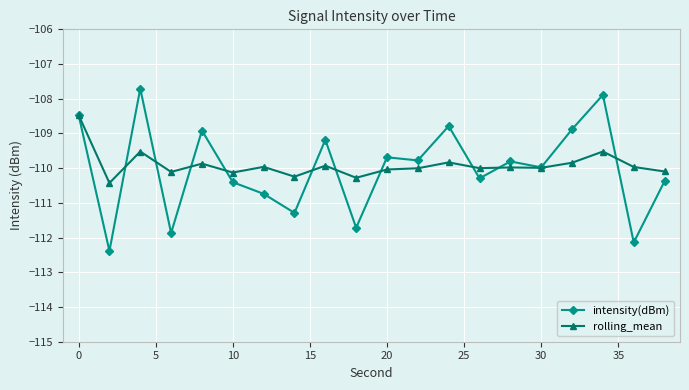

What is the value of the rolling_mean point at the 4th from the left?

-110.1